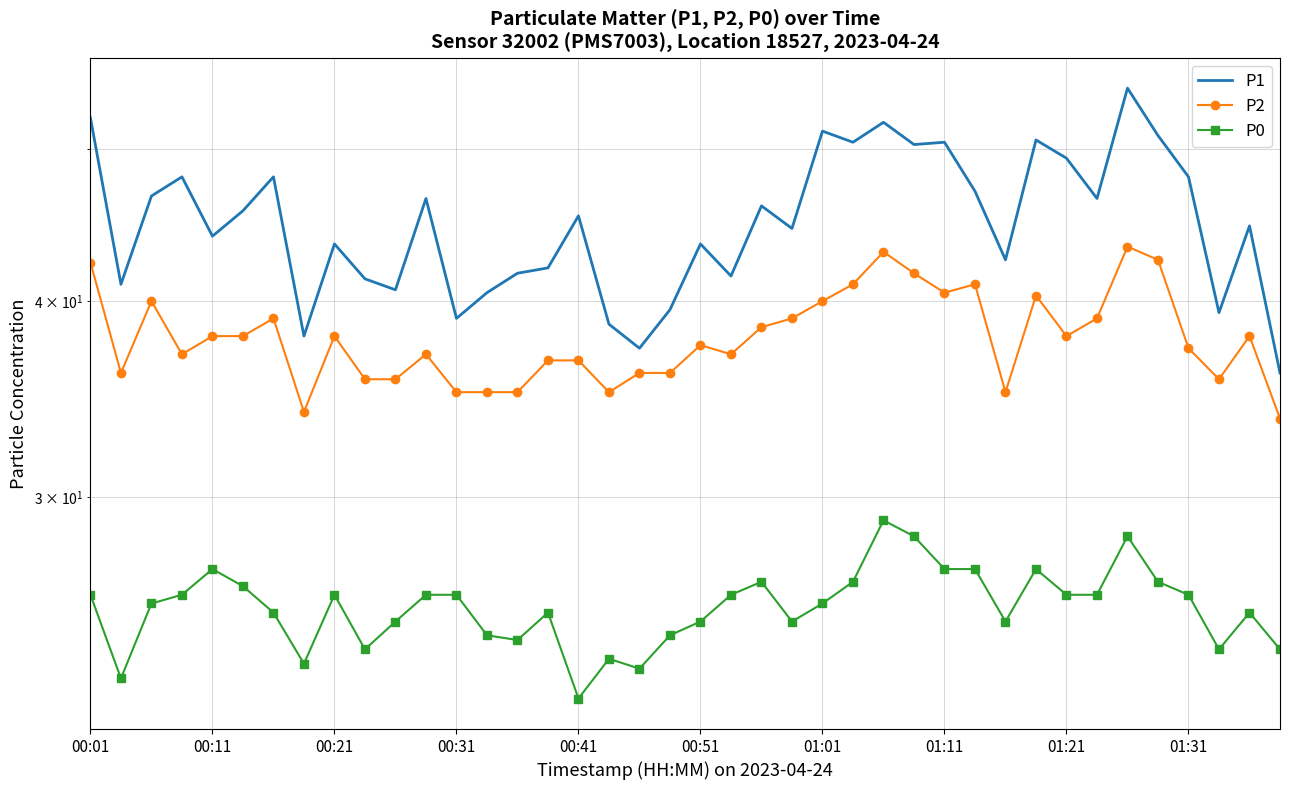

Is the value of P0 at 00:01 greater than the value of P1 at 00:21?

No